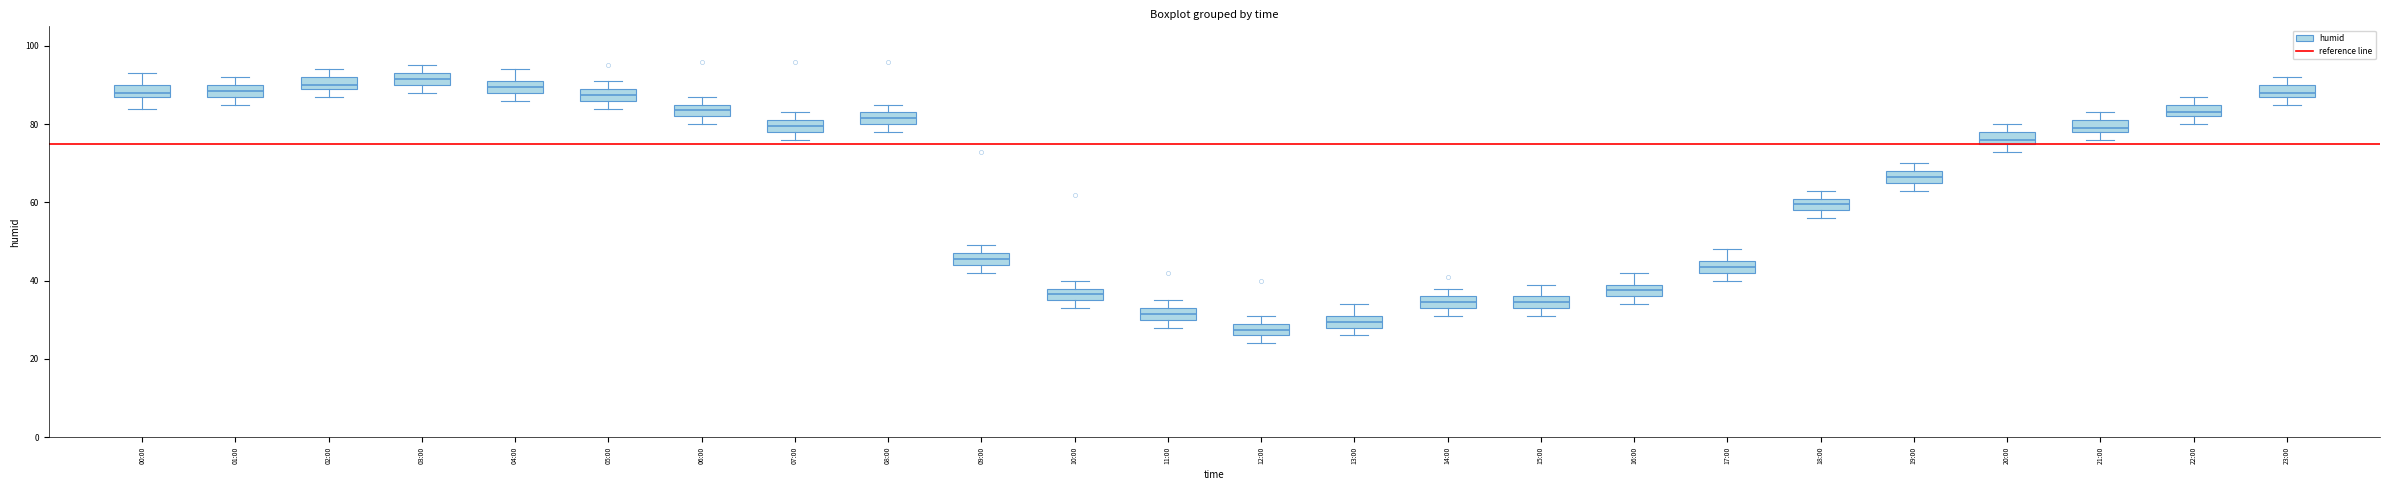

Reading left to right, read every box against the y-axis: the position of its median line, the range the box covers, and the ends of its whiskers. The values are not printed on the chart, so give them approximately, as read against the axis.

00:00: median 88 (just above the box's lower edge), box 88 to 90, whiskers 84 to 94
01:00: median 88 (inside the box), box 88 to 90, whiskers 86 to 92
02:00: median 90 (just above the box's lower edge), box 90 to 92, whiskers 88 to 94
03:00: median 92, box 90 to 94, whiskers 88 to 96
04:00: median 90, box 88 to 92, whiskers 86 to 94
05:00: median 88, box 86 to 90, whiskers 84 to 92
06:00: median 84, box 82 to 86, whiskers 80 to 88
07:00: median 80, box 78 to 82, whiskers 76 to 84
08:00: median 82, box 80 to 84, whiskers 78 to 86
09:00: median 46, box 44 to 48, whiskers 42 to 50
10:00: median 36 (inside the box), box 36 to 38, whiskers 34 to 40
11:00: median 32, box 30 to 34, whiskers 28 to 36
12:00: median 28, box 26 to 30, whiskers 24 to 32
13:00: median 30, box 28 to 32, whiskers 26 to 34
14:00: median 34 (inside the box), box 34 to 36, whiskers 32 to 38
15:00: median 34 (inside the box), box 34 to 36, whiskers 32 to 40
16:00: median 38, box 36 to 40, whiskers 34 to 42
17:00: median 44, box 42 to 46, whiskers 40 to 48
18:00: median 60, box 58 to 62, whiskers 56 to 64
19:00: median 66 (inside the box), box 66 to 68, whiskers 64 to 70
20:00: median 76 (just above the box's lower edge), box 76 to 78, whiskers 74 to 80
21:00: median 80, box 78 to 82, whiskers 76 to 84
22:00: median 84, box 82 to 86, whiskers 80 to 88
23:00: median 88 (just above the box's lower edge), box 88 to 90, whiskers 86 to 92